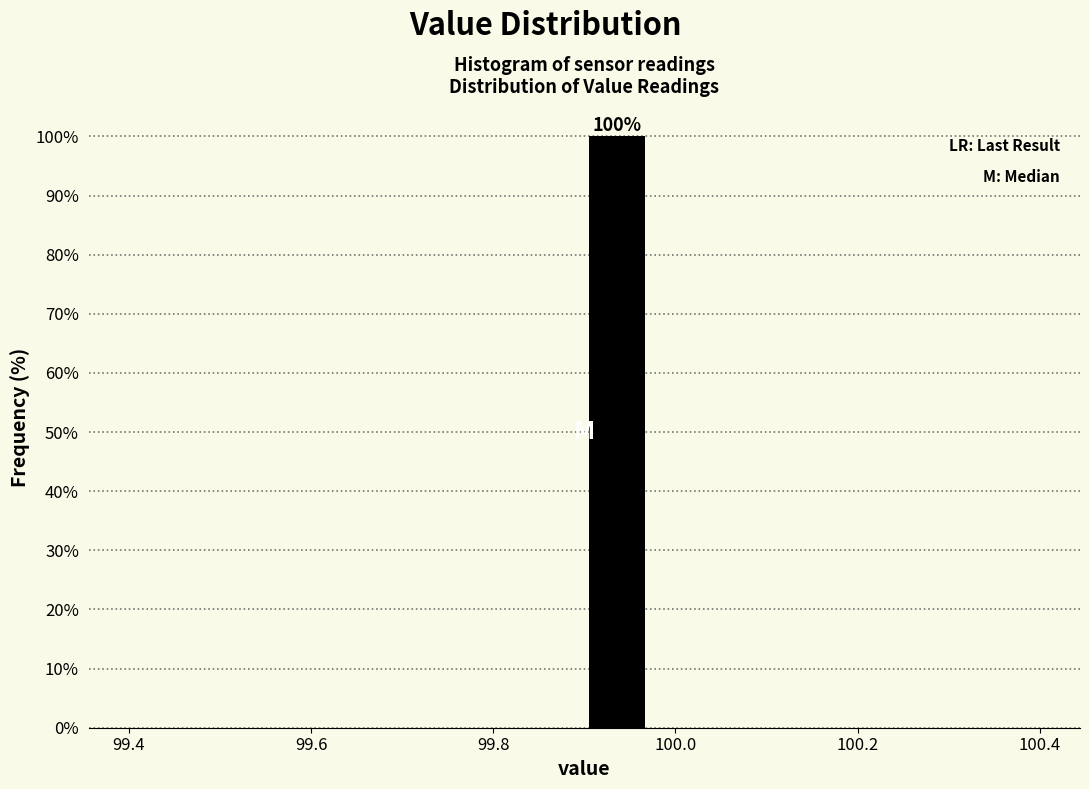

Read against the x-axis, roughly where is the centre of the tallest bar?

99.94